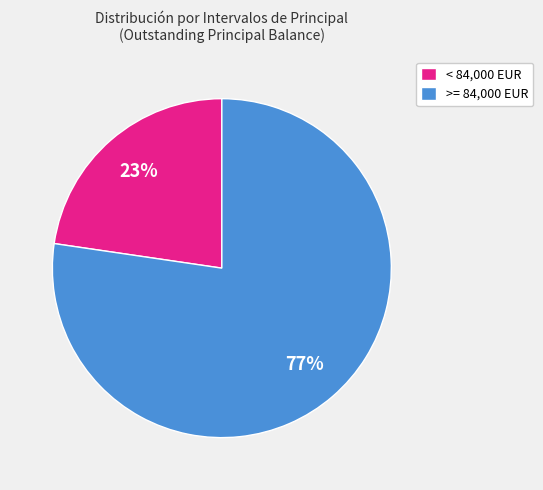

How many segments does this pie chart have?

2